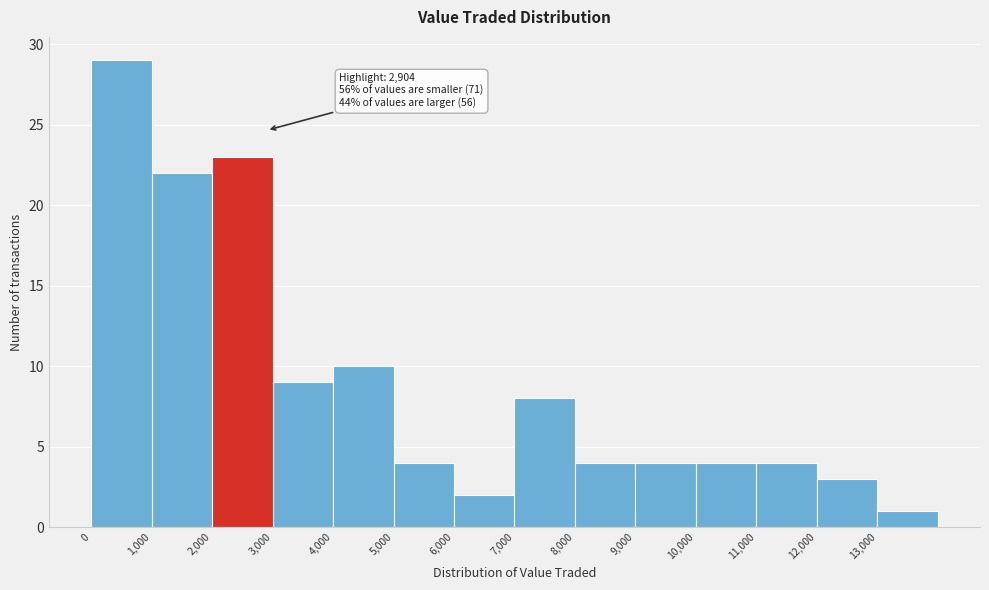

Which range on the x-axis has the tallest bar?

0 to 1000